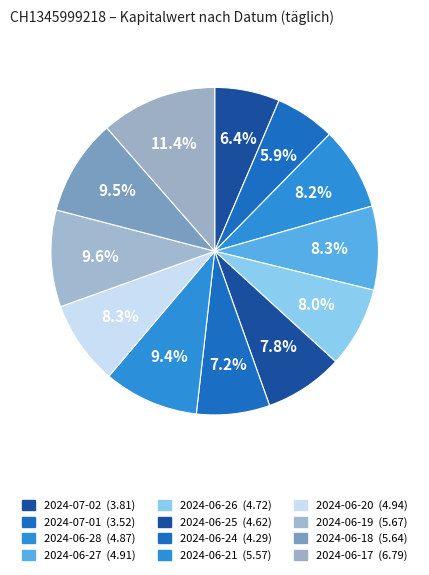

How much of the chart is everything except 2024-06-18?

90.5%